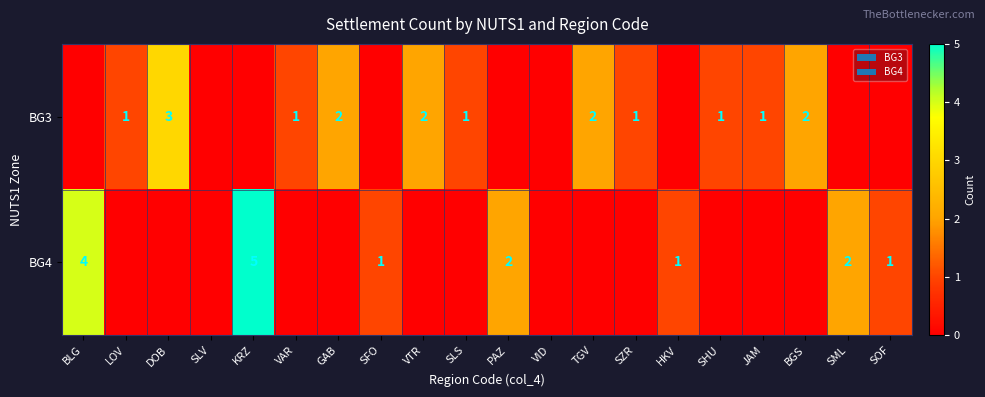

Is it true that BG3 equals 2 at SHU?

False